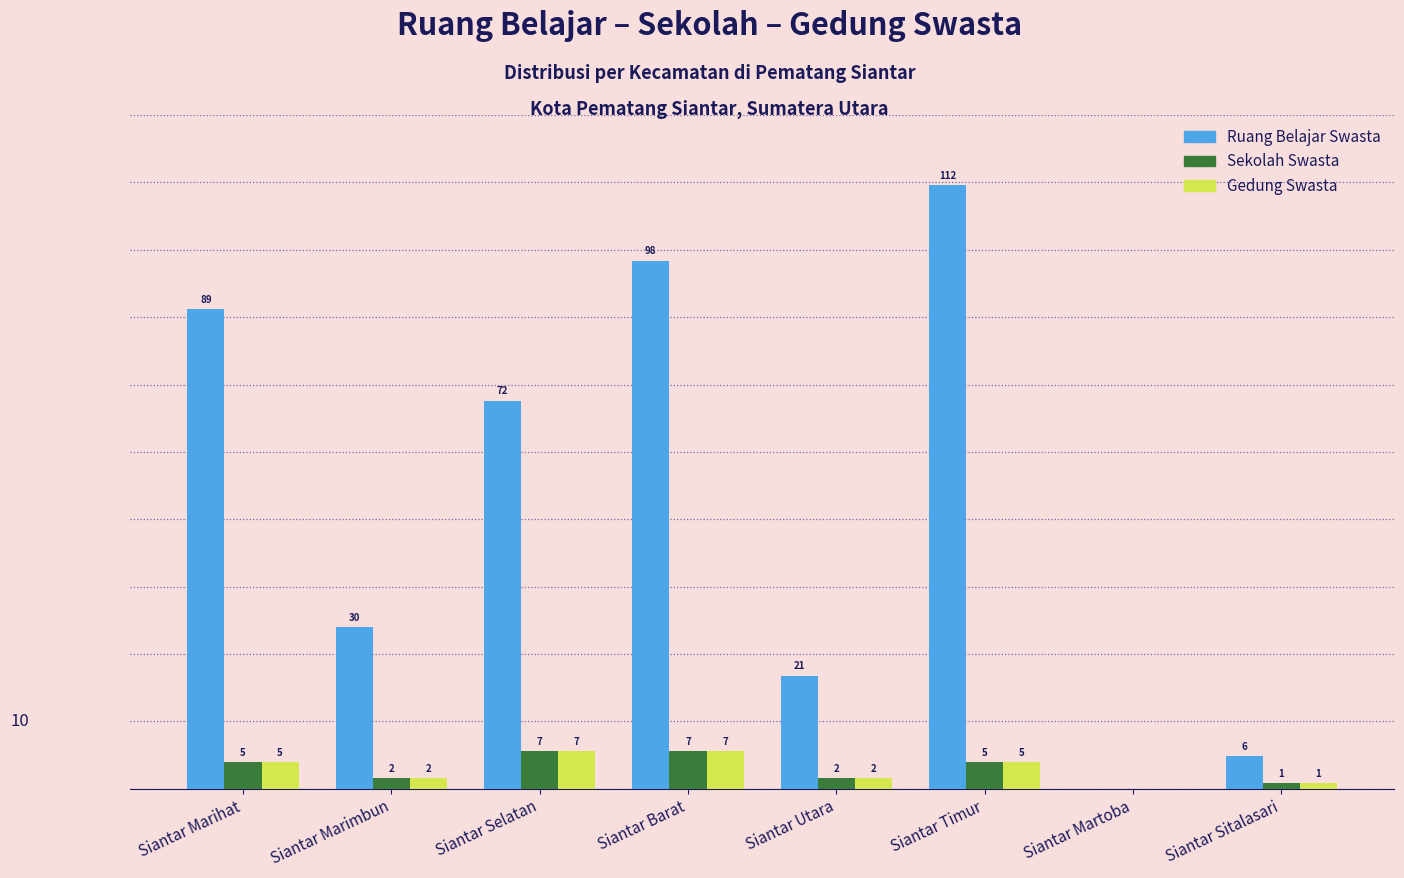

What are all the series names shown in the legend?

Ruang Belajar Swasta, Sekolah Swasta, Gedung Swasta